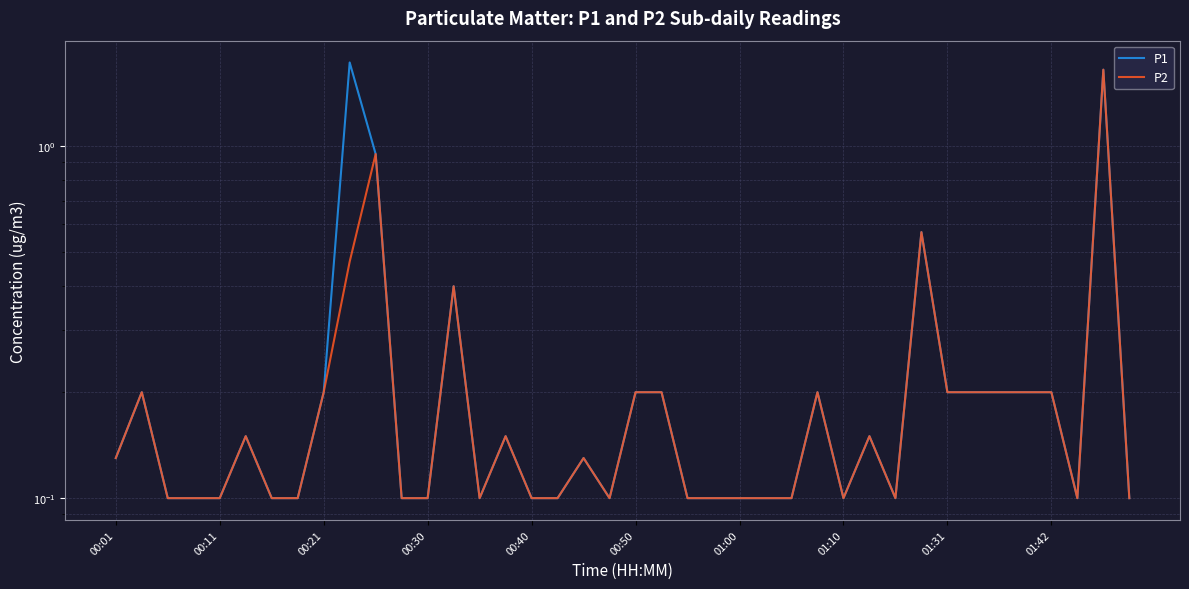

The value of P2 at 14 is 0.0. True or false?

False